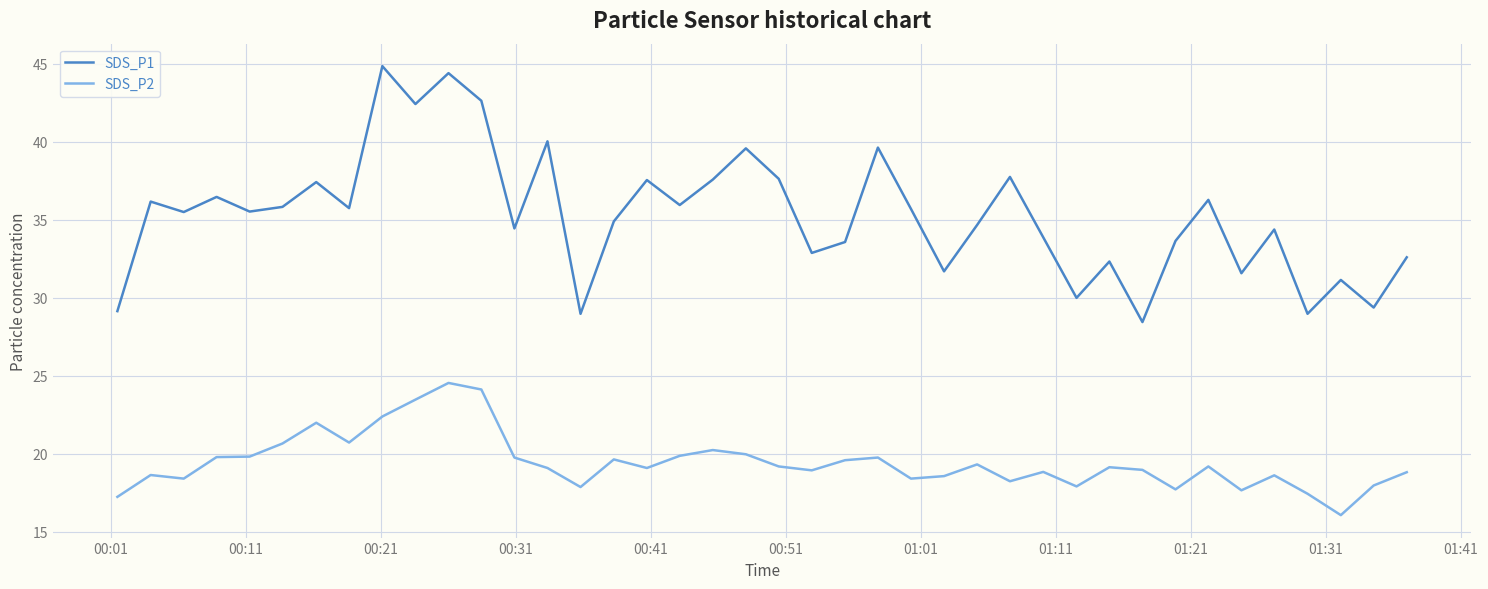

What is the maximum value shown in the chart?

44.9